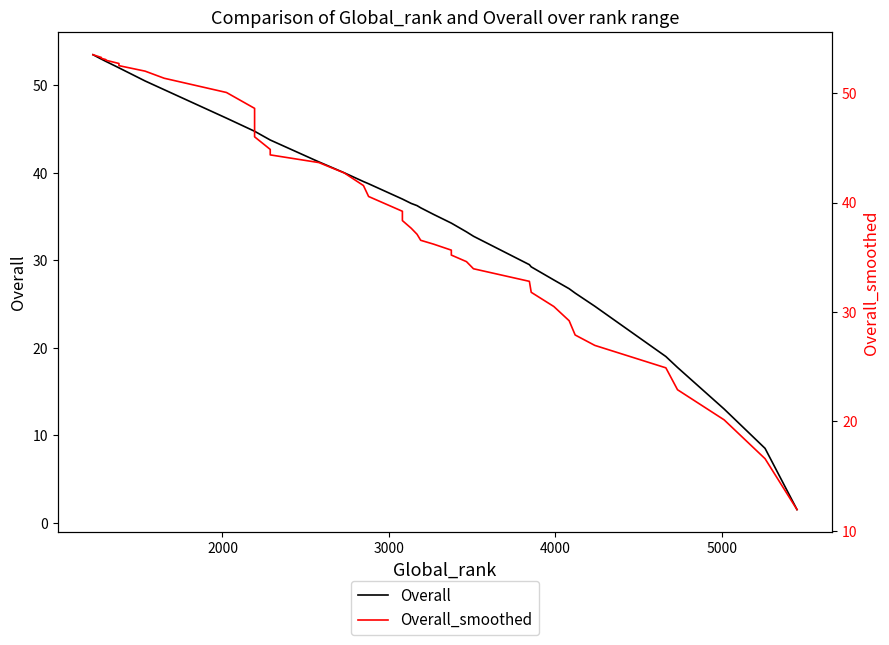

List the series in order of their overall mean, lowest first.

Overall, Overall_smoothed